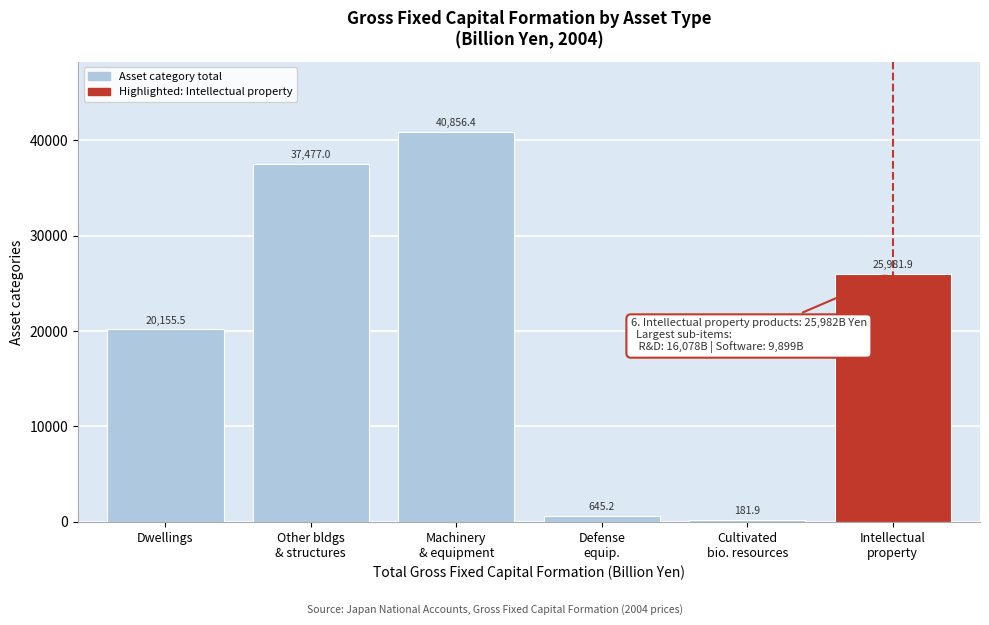

Reading left to right, what are all the values shown in this chart?

20155.5	37477.0	40856.4	645.2	181.9	25981.9